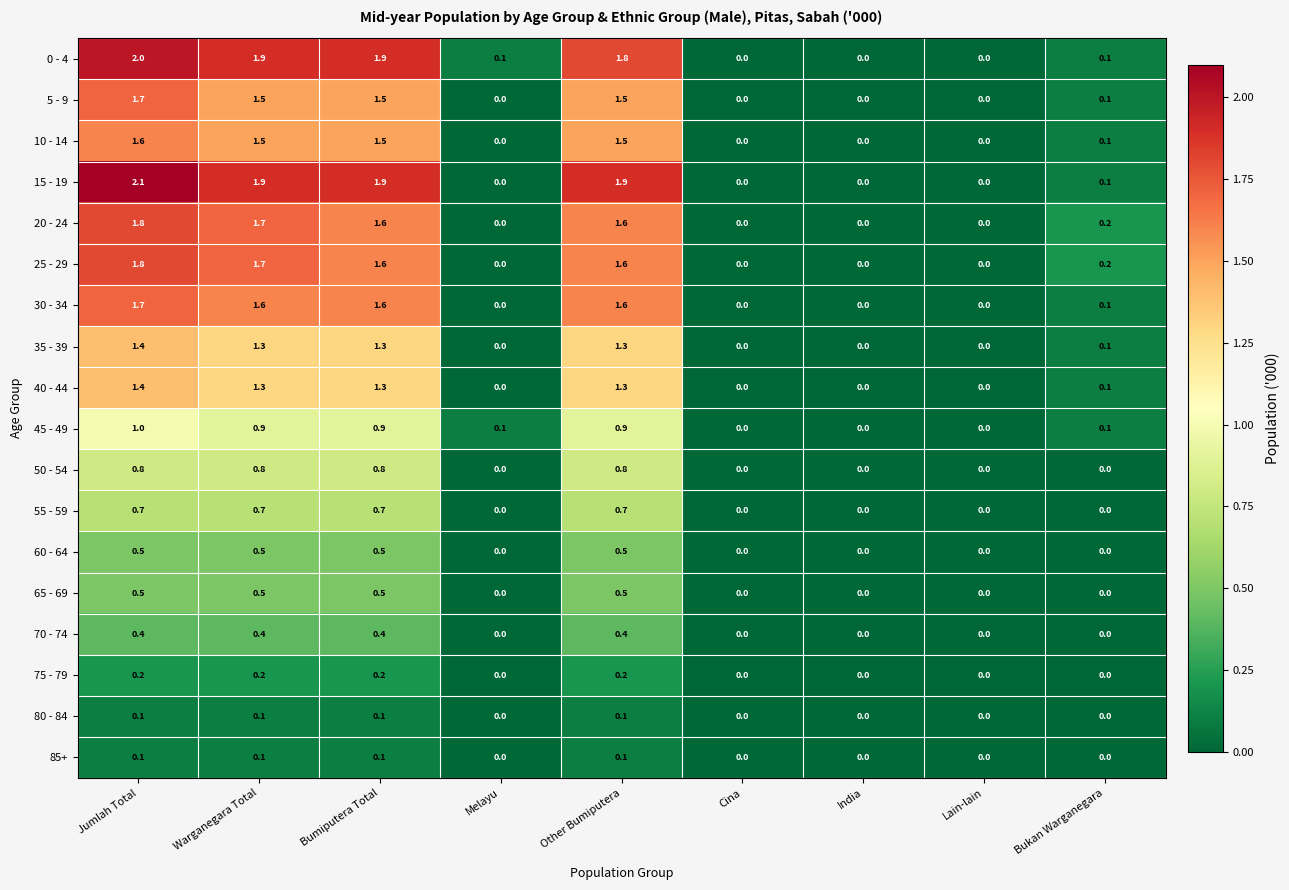

What is the average value of the 15 - 19 series?

0.9